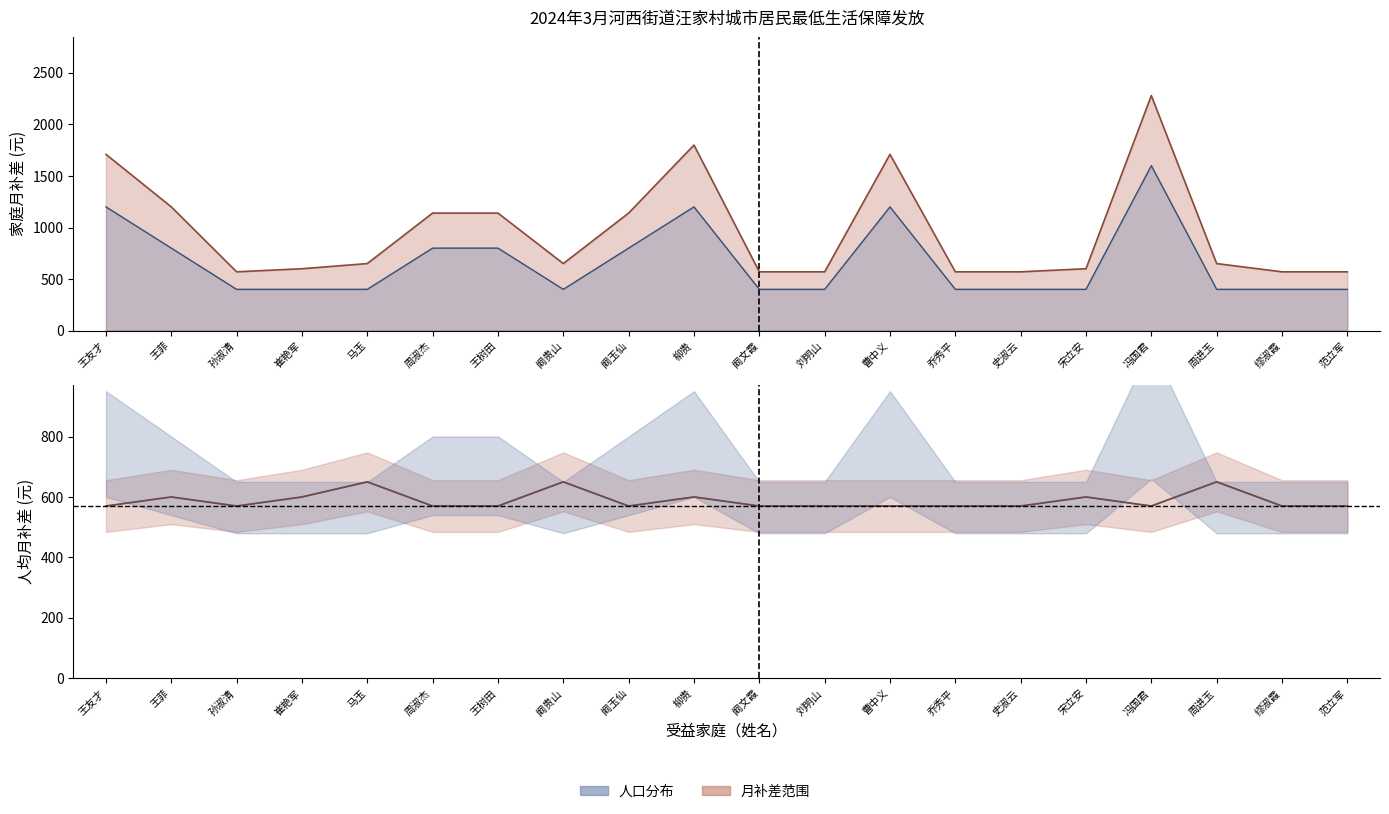

Between 王友才 and 缪淑霞, which is larger?

王友才